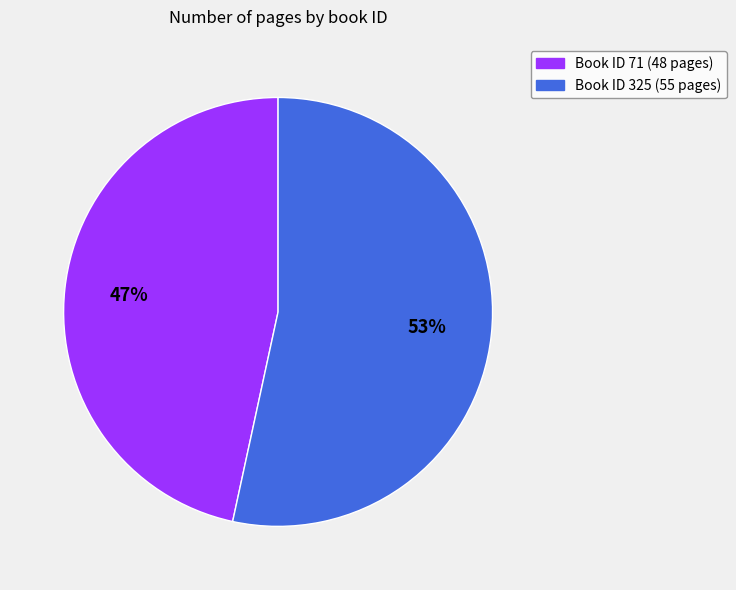

Does any single category account for the majority?

Yes